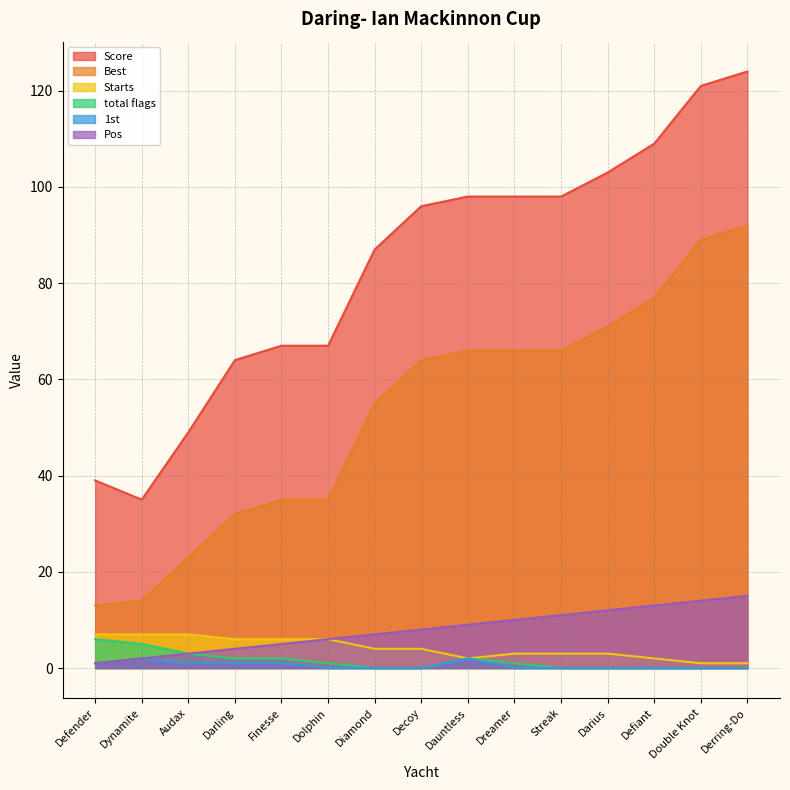

The value of Score at Darius is 38. True or false?

False